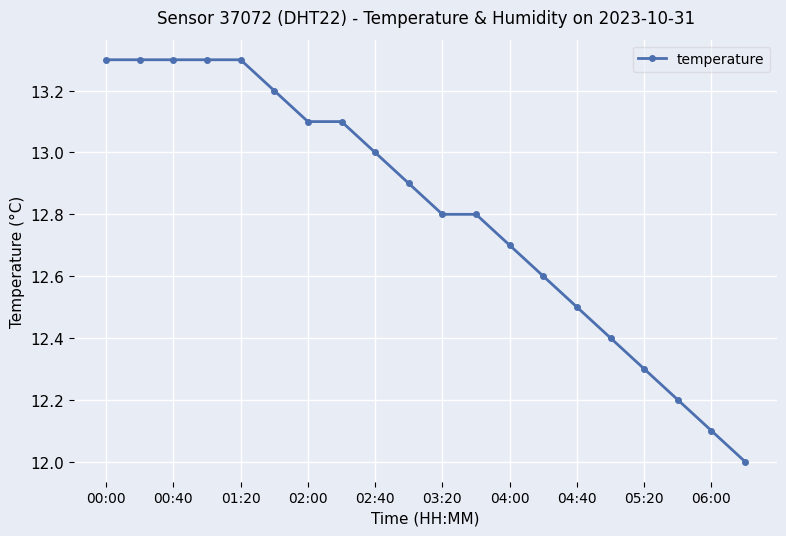

How many lines are shown in the chart?

1